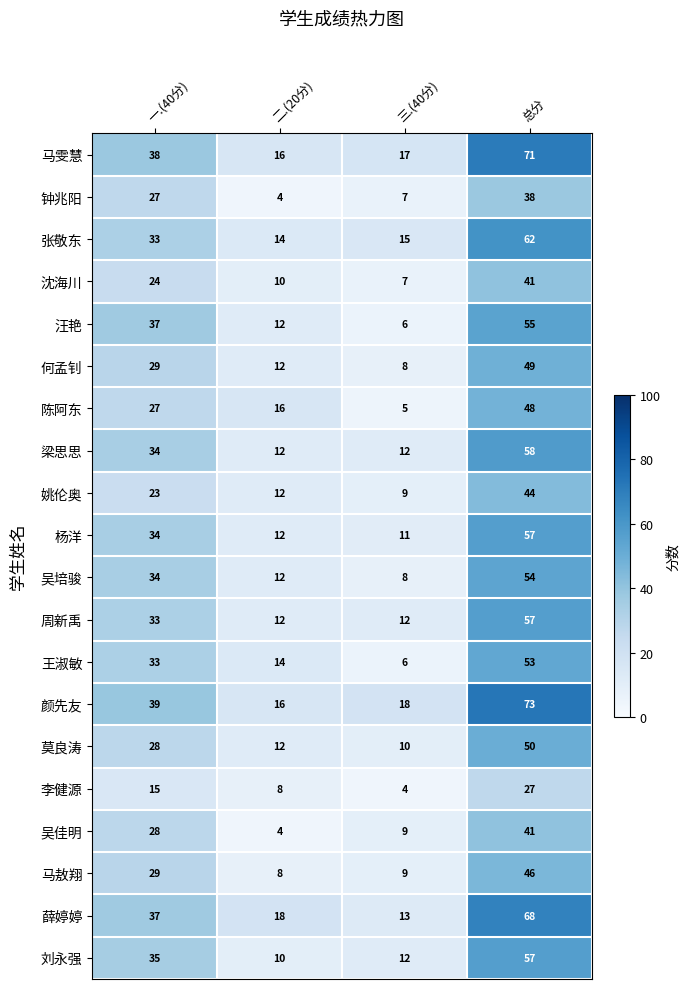

What is the average value of the 姚伦奥 series?

22